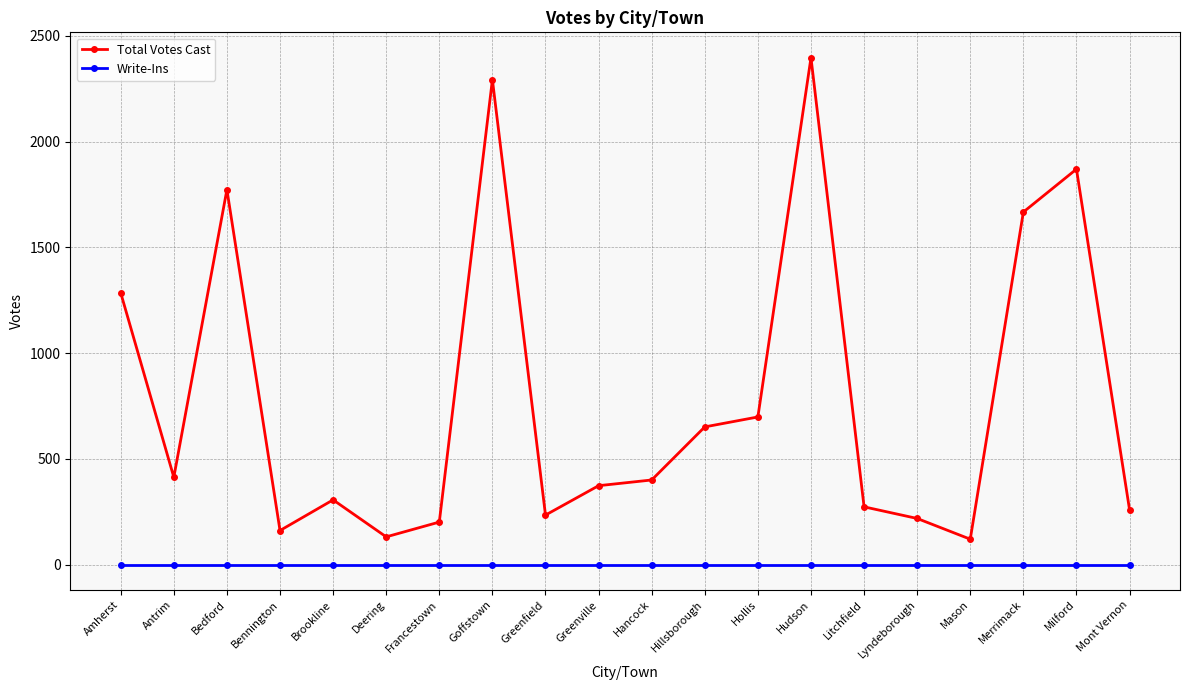

What is the value of the Total Votes Cast point at the 14th from the left?

2397